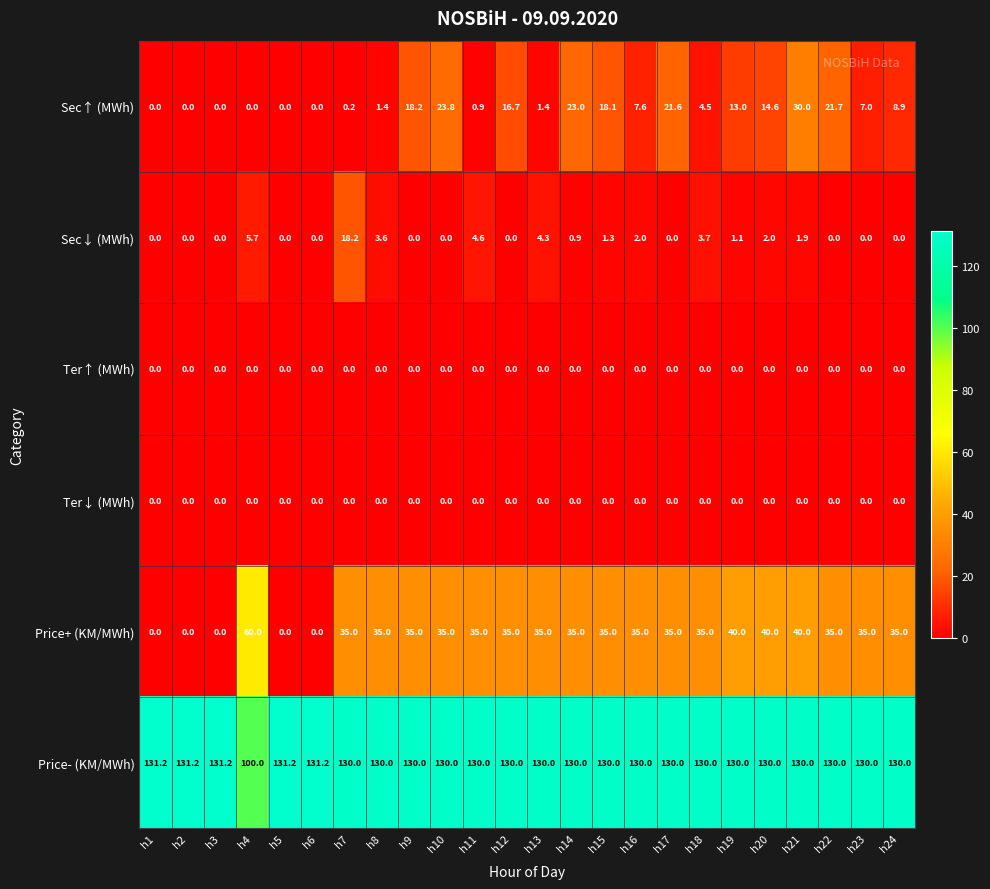

What is the greatest value displayed?

131.2